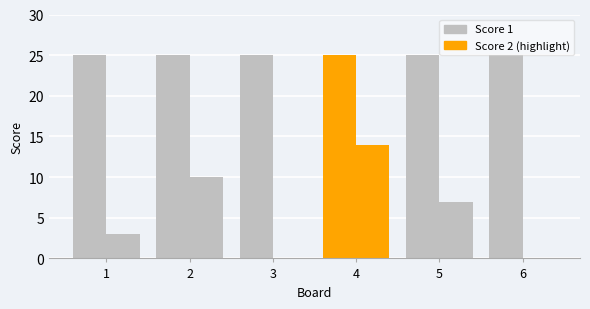

Reading left to right, what are all the values shown in this chart?

Score 1: 1=25	2=25	3=25	4=25	5=25	6=25
Score 2: 1=3	2=10	3=0	4=14	5=7	6=0